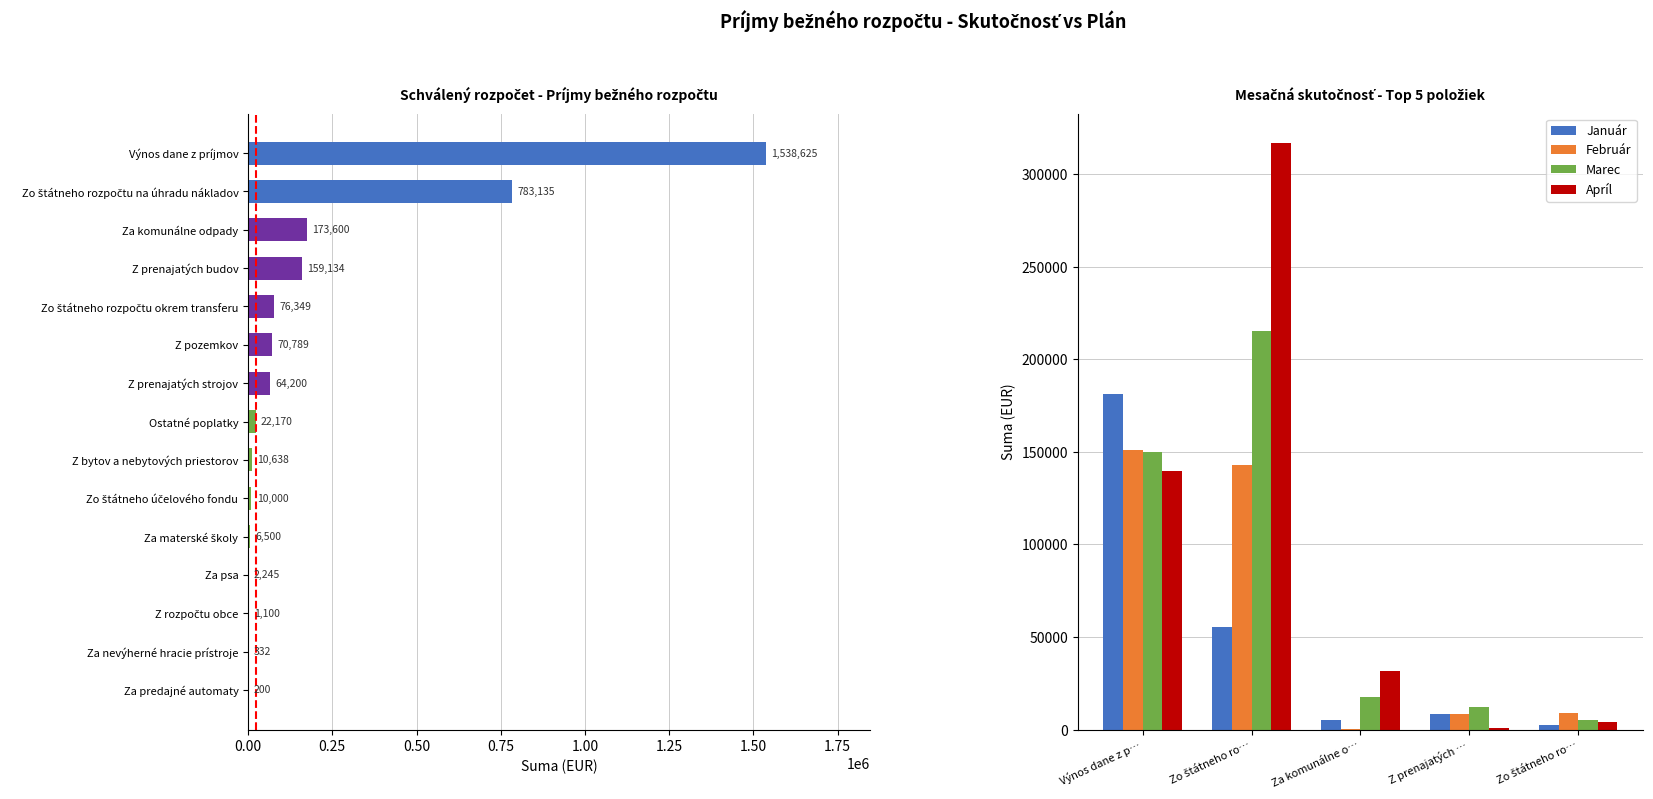

What is the sum of all Február values?

311937.9